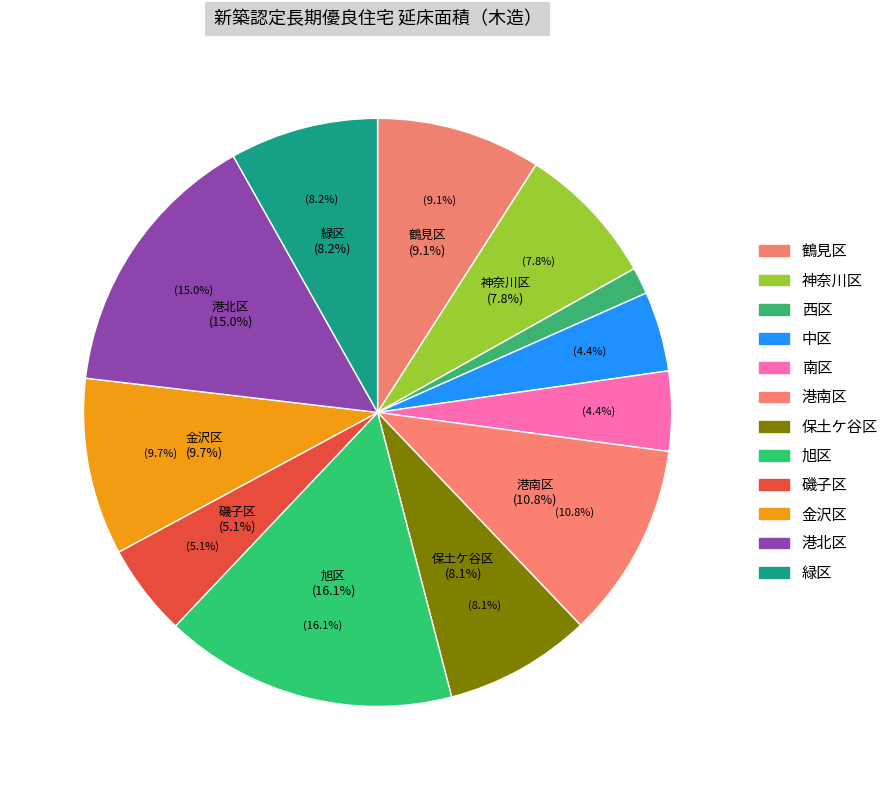

Between 南区 and 旭区, which is larger?

旭区